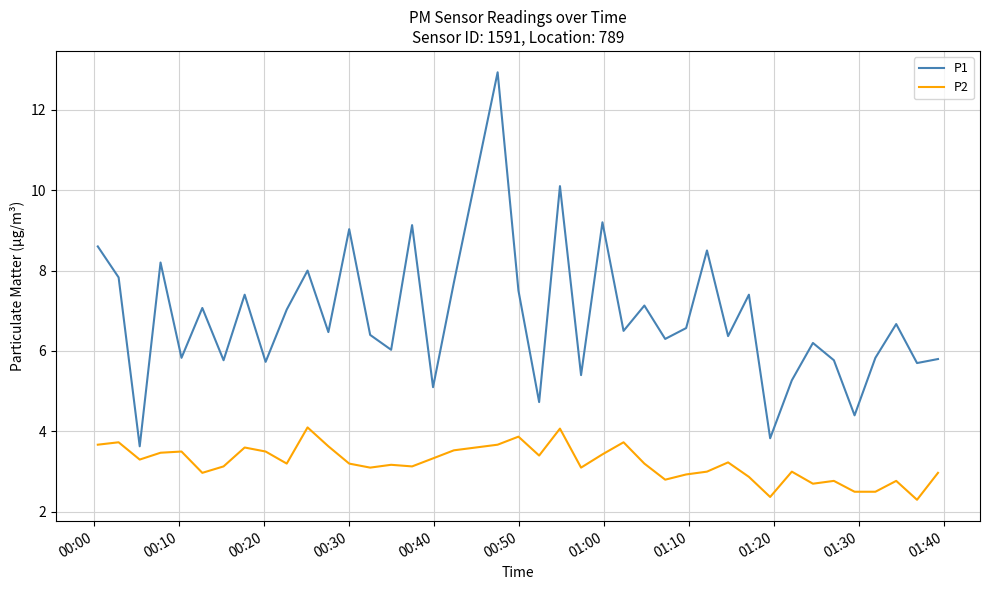

What is the maximum value for P2?

4.1